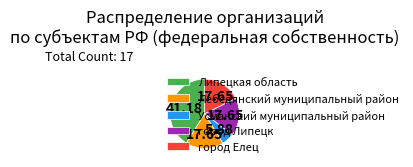

How many slices are in this pie chart?

5